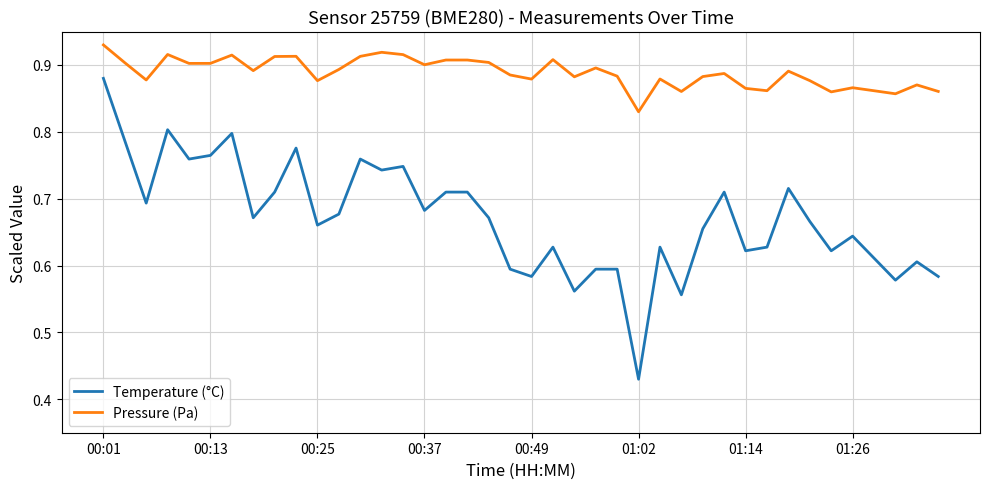

Which series has the largest total across all categories?

Pressure (Pa)